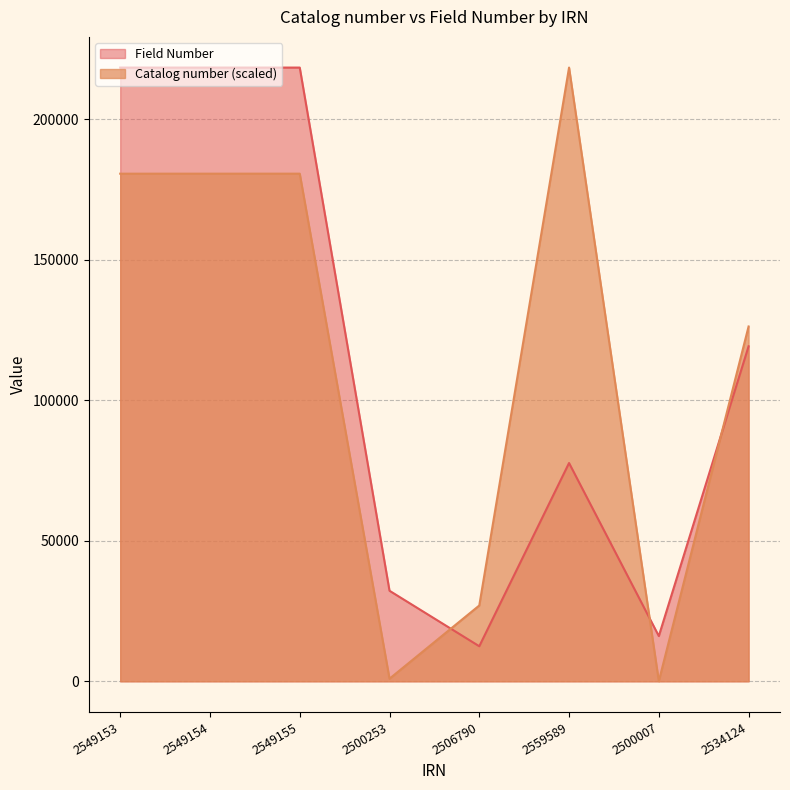

Which category has the lowest value in the Catalog number series?

2500007